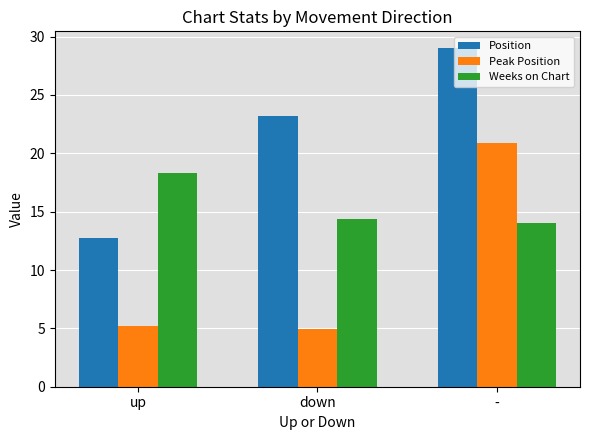

How many groups of bars are there?

3